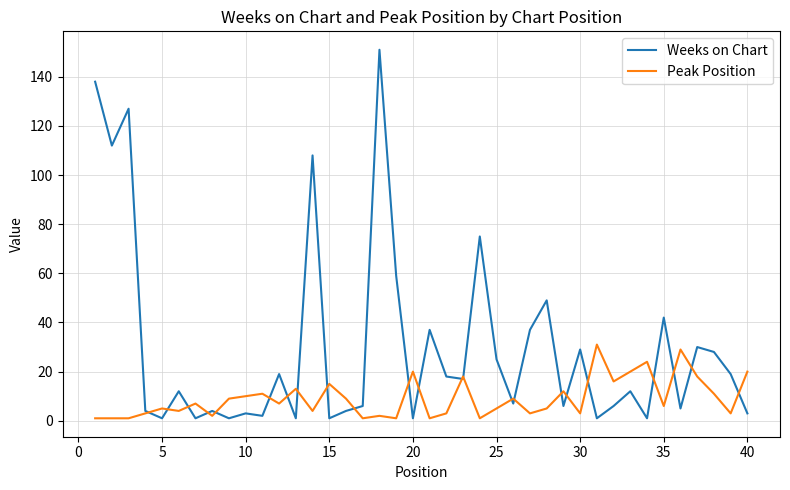

What is the highest value of the Weeks on Chart series?

151